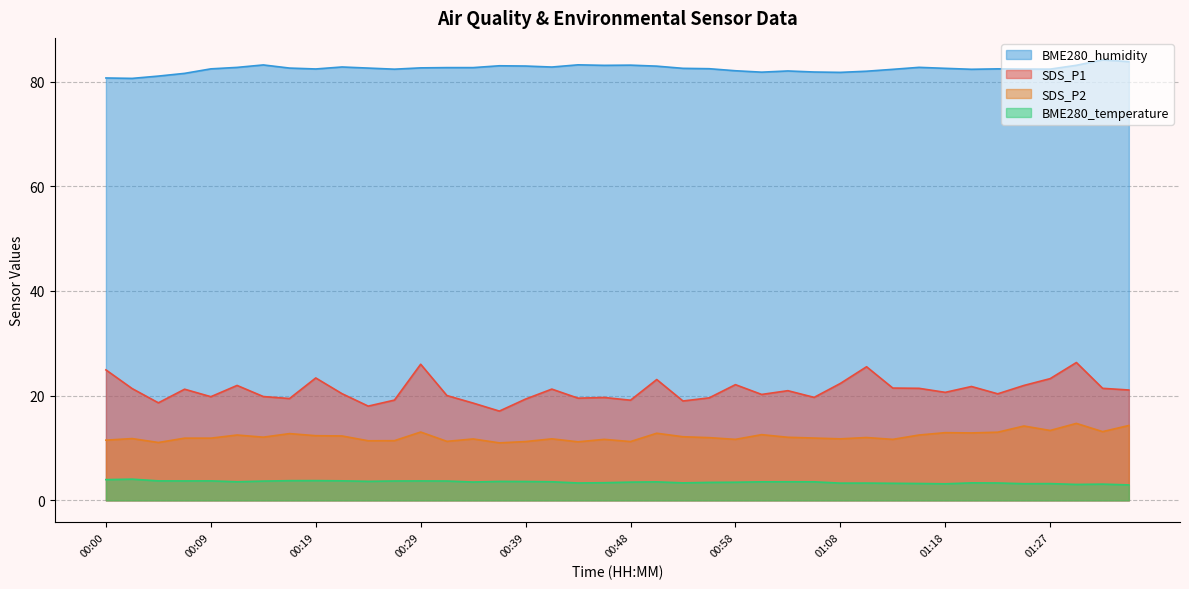

How many lines are shown in the chart?

4